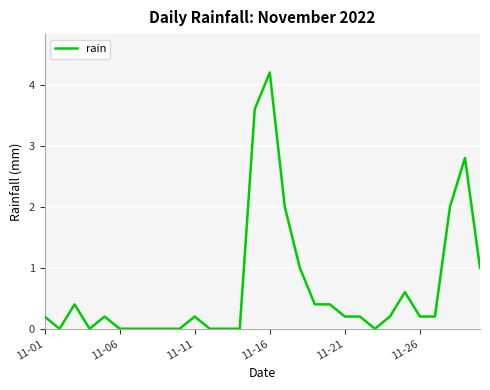

What is the maximum value shown in the chart?

4.2